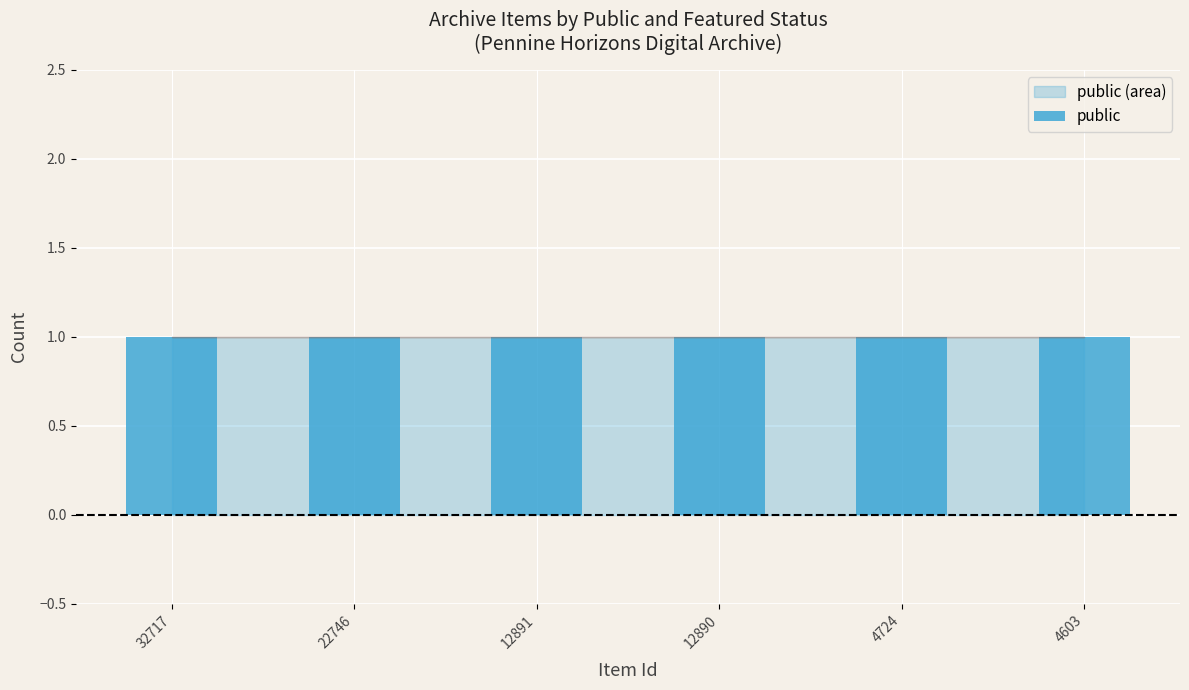

At which category does the chart reach its peak across all series?

32717